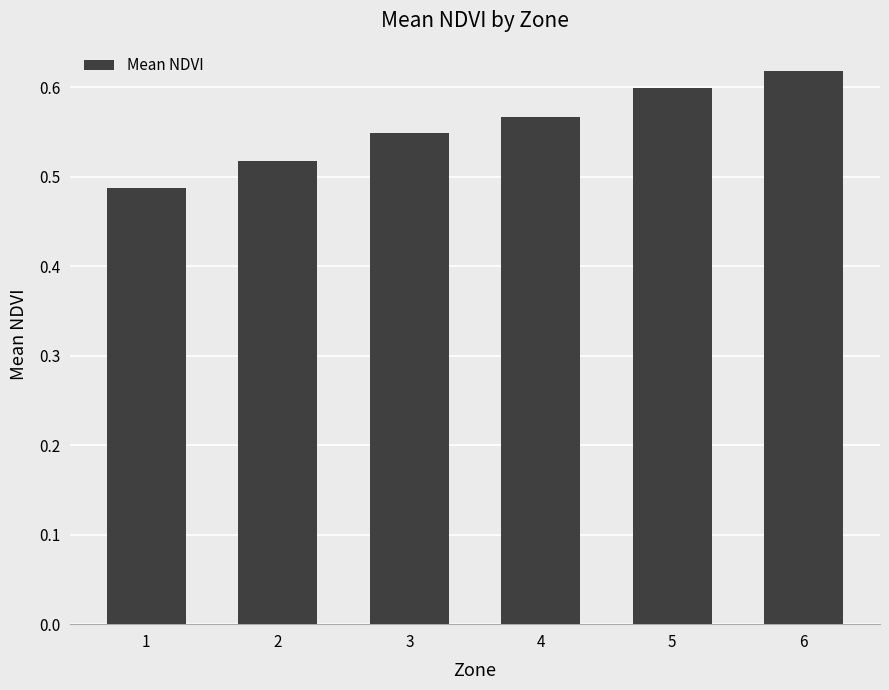

The chart shows a value of 0.6 at 5. True or false?

True